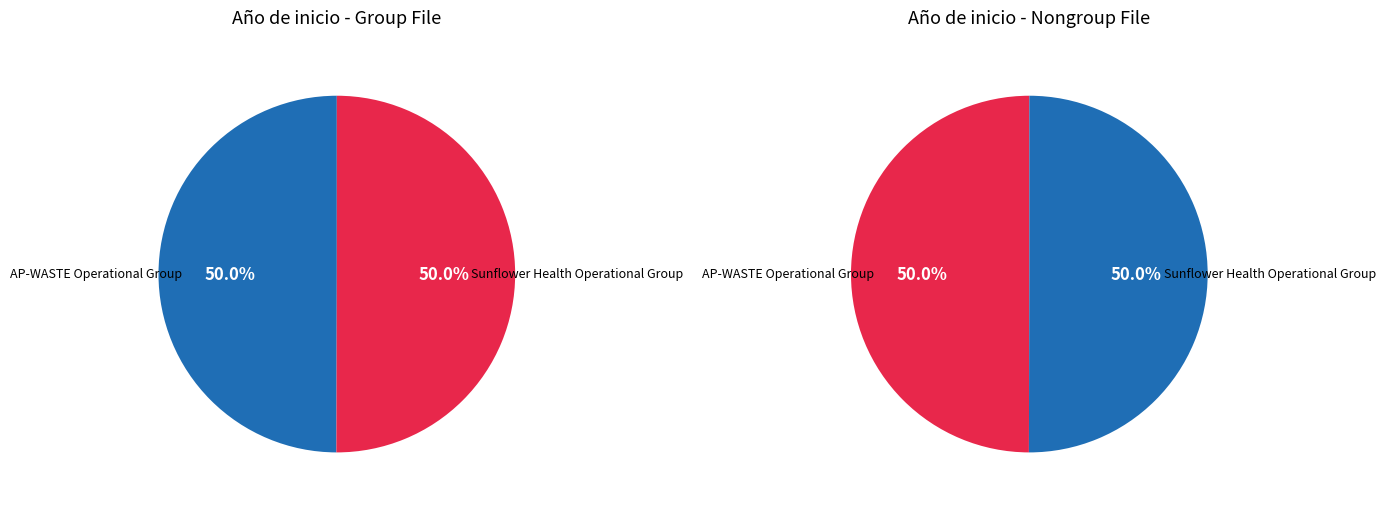

To the nearest percent, what is the combined percentage of Sunflower Health Operational Group and AP-WASTE Operational Group?

100%